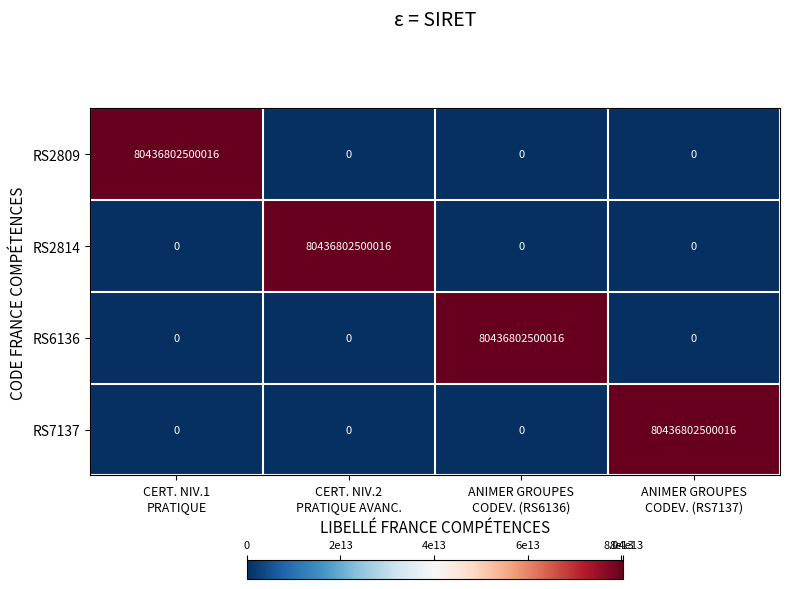

At how many categories does at least one series exceed 6411474205945?

4